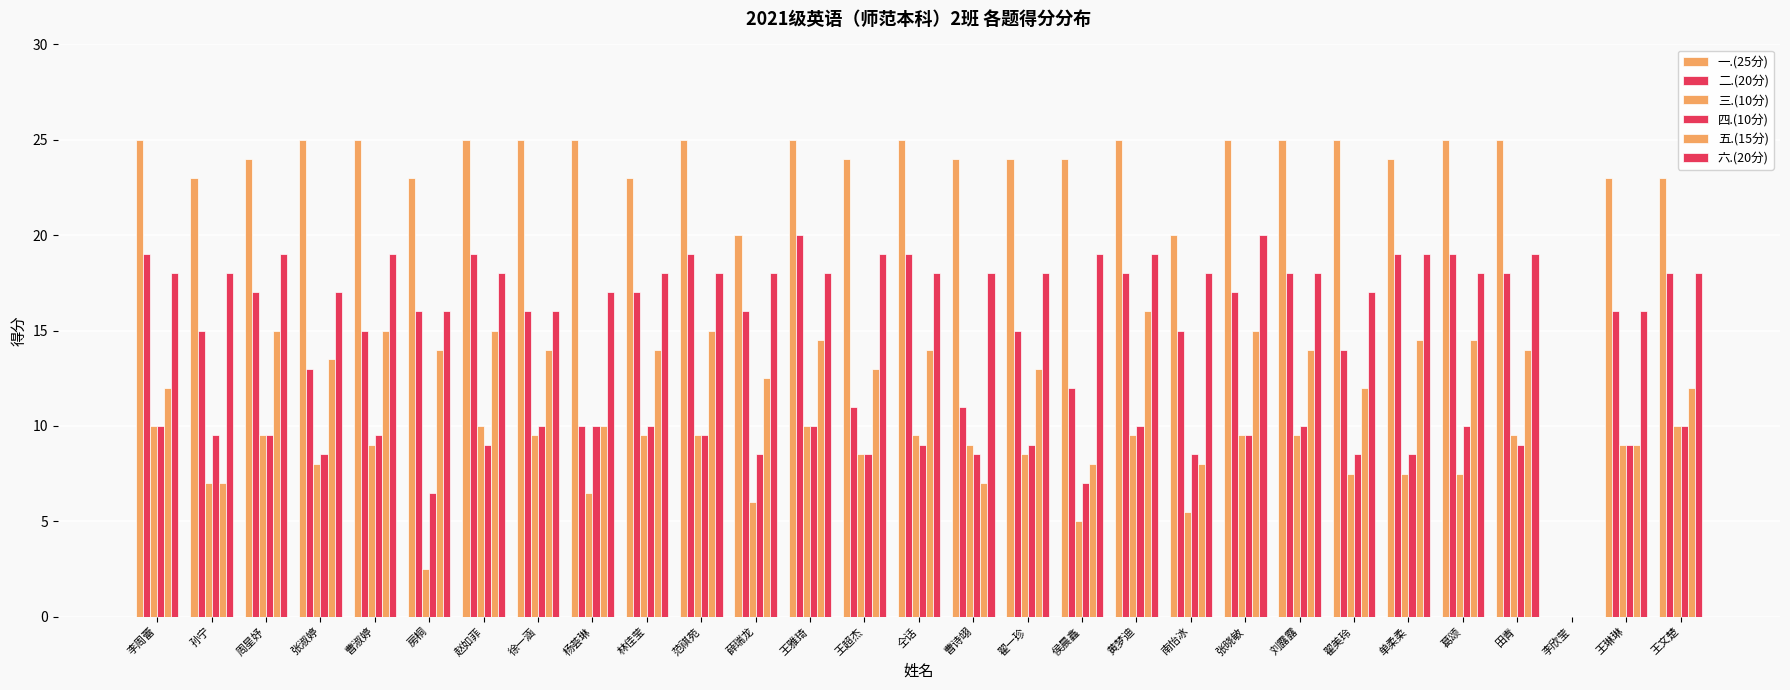

At which label does 二.(20分) first exceed 16?

李周蕾